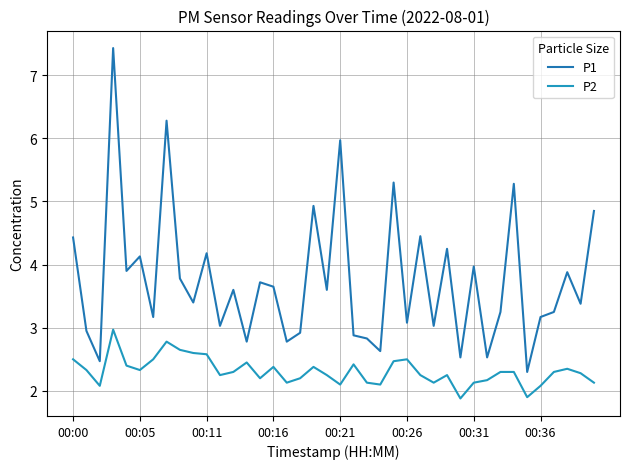

Reading left to right, extract all data points from this chart.

P1: 4.4	3.0	2.5	7.4	3.9	4.1	3.2	6.3	3.8	3.4	4.2	3.0	3.6	2.8	3.7	3.6	2.8	2.9	4.9	3.6	6.0	2.9	2.8	2.6	5.3	3.1	4.5	3.0	4.2	2.5	4.0	2.5	3.2	5.3	2.3	3.2	3.2	3.9	3.4	4.8
P2: 2.5	2.3	2.1	3.0	2.4	2.3	2.5	2.8	2.6	2.6	2.6	2.2	2.3	2.5	2.2	2.4	2.1	2.2	2.4	2.2	2.1	2.4	2.1	2.1	2.5	2.5	2.2	2.1	2.2	1.9	2.1	2.2	2.3	2.3	1.9	2.1	2.3	2.4	2.3	2.1